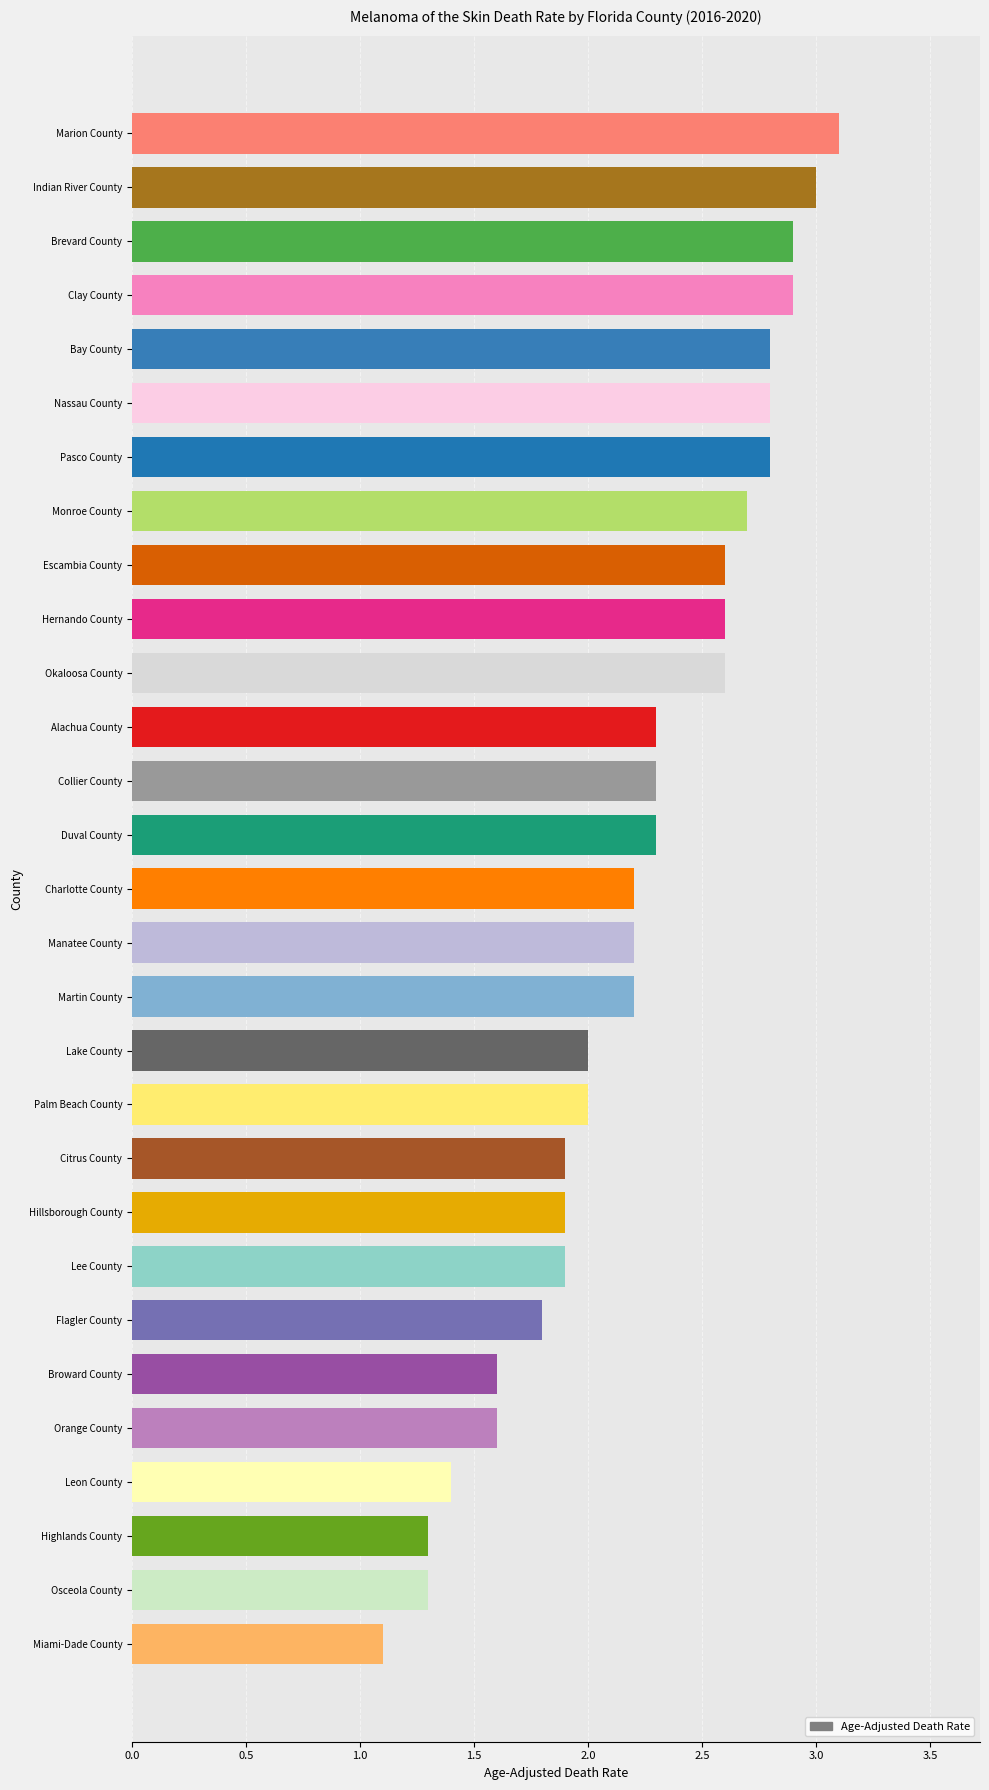

Reading top to bottom, what are all the values shown in this chart?

3.1	3.0	2.9	2.9	2.8	2.8	2.8	2.7	2.6	2.6	2.6	2.3	2.3	2.3	2.2	2.2	2.2	2.0	2.0	1.9	1.9	1.9	1.8	1.6	1.6	1.4	1.3	1.3	1.1